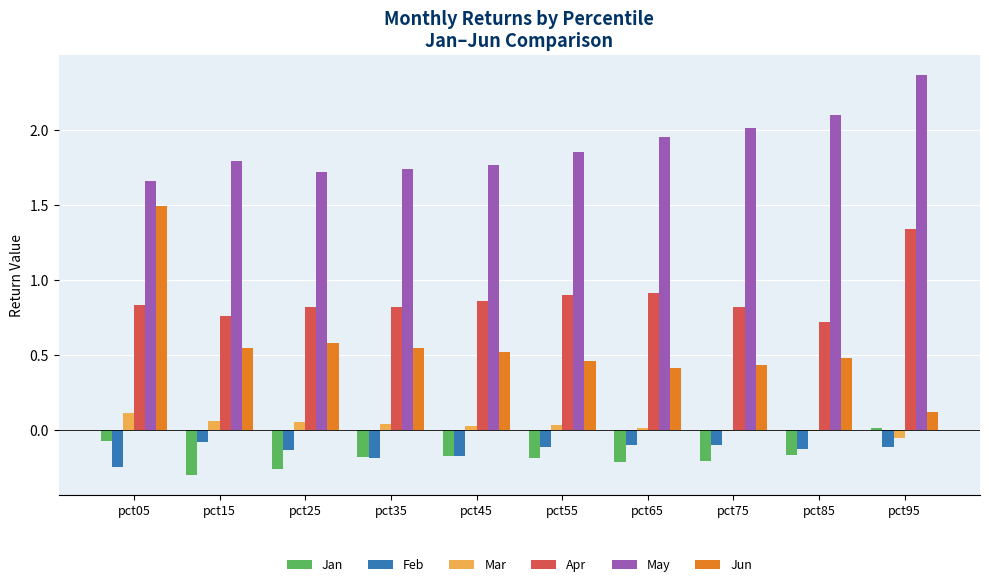

What is the total value across all series at pct05?

3.8